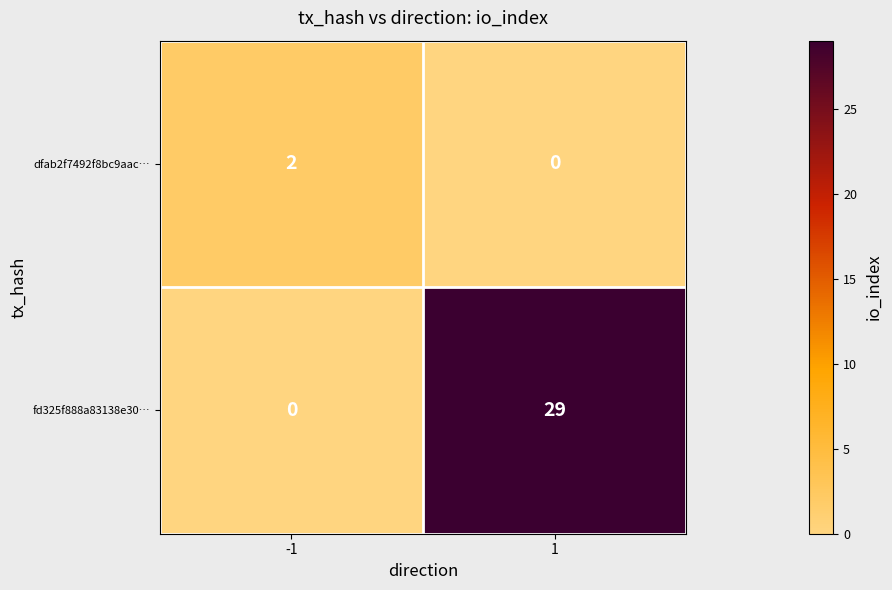

True or false: dfab2f7492f8bc9aac… has a value of 0 at 1.

True